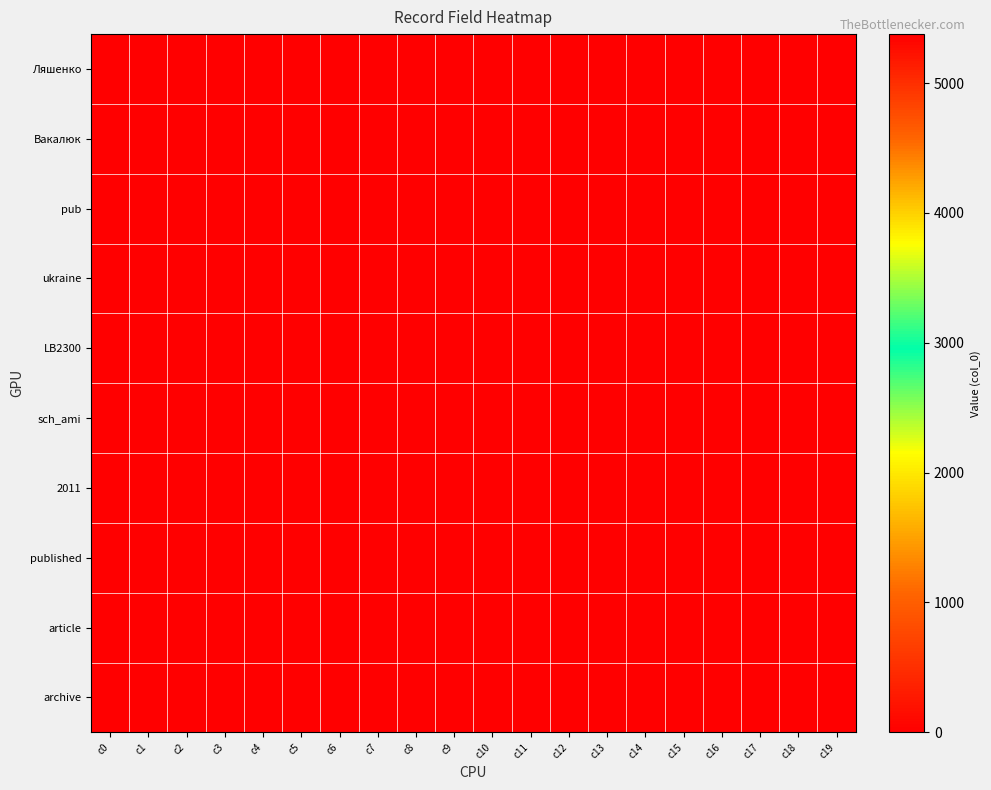

Reading left to right, what are all the values shown in this chart?

Ляшенко: c0=5377	c1=0	c2=0	c3=0	c4=0	c5=0	c6=0	c7=0	c8=0	c9=0	c10=0	c11=0	c12=0	c13=0	c14=0	c15=0	c16=0	c17=0	c18=0	c19=0
Вакалюк: c0=0	c1=5377	c2=0	c3=0	c4=0	c5=0	c6=0	c7=0	c8=0	c9=0	c10=0	c11=0	c12=0	c13=0	c14=0	c15=0	c16=0	c17=0	c18=0	c19=0
pub: c0=0	c1=0	c2=5377	c3=0	c4=0	c5=0	c6=0	c7=0	c8=0	c9=0	c10=0	c11=0	c12=0	c13=0	c14=0	c15=0	c16=0	c17=0	c18=0	c19=0
ukraine: c0=0	c1=0	c2=0	c3=5377	c4=0	c5=0	c6=0	c7=0	c8=0	c9=0	c10=0	c11=0	c12=0	c13=0	c14=0	c15=0	c16=0	c17=0	c18=0	c19=0
LB2300: c0=0	c1=0	c2=0	c3=0	c4=5377	c5=0	c6=0	c7=0	c8=0	c9=0	c10=0	c11=0	c12=0	c13=0	c14=0	c15=0	c16=0	c17=0	c18=0	c19=0
sch_ami: c0=0	c1=0	c2=0	c3=0	c4=0	c5=5377	c6=0	c7=0	c8=0	c9=0	c10=0	c11=0	c12=0	c13=0	c14=0	c15=0	c16=0	c17=0	c18=0	c19=0
2011: c0=0	c1=0	c2=0	c3=0	c4=0	c5=0	c6=5377	c7=0	c8=0	c9=0	c10=0	c11=0	c12=0	c13=0	c14=0	c15=0	c16=0	c17=0	c18=0	c19=0
published: c0=0	c1=0	c2=0	c3=0	c4=0	c5=0	c6=0	c7=5377	c8=0	c9=0	c10=0	c11=0	c12=0	c13=0	c14=0	c15=0	c16=0	c17=0	c18=0	c19=0
article: c0=0	c1=0	c2=0	c3=0	c4=0	c5=0	c6=0	c7=0	c8=5377	c9=0	c10=0	c11=0	c12=0	c13=0	c14=0	c15=0	c16=0	c17=0	c18=0	c19=0
archive: c0=0	c1=0	c2=0	c3=0	c4=0	c5=0	c6=0	c7=0	c8=0	c9=5377	c10=0	c11=0	c12=0	c13=0	c14=0	c15=0	c16=0	c17=0	c18=0	c19=0